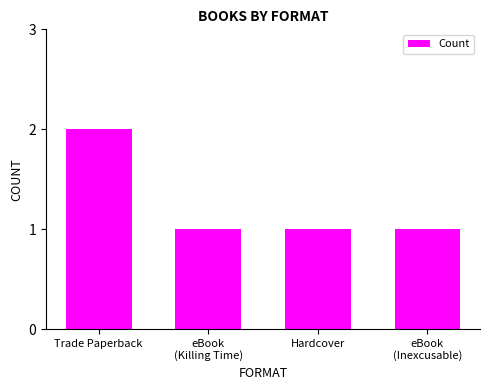

True or false: the data shows 0 at eBook
(Inexcusable).

False